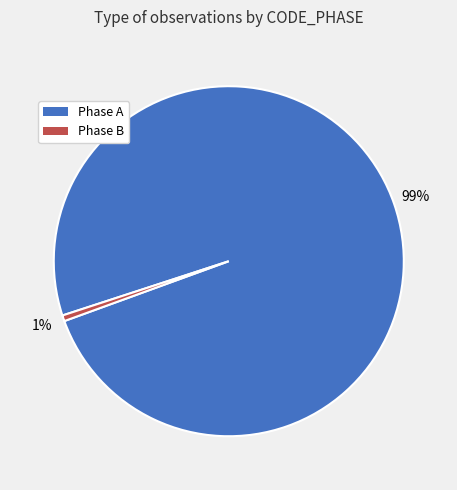

Is there a majority slice in this chart?

Yes